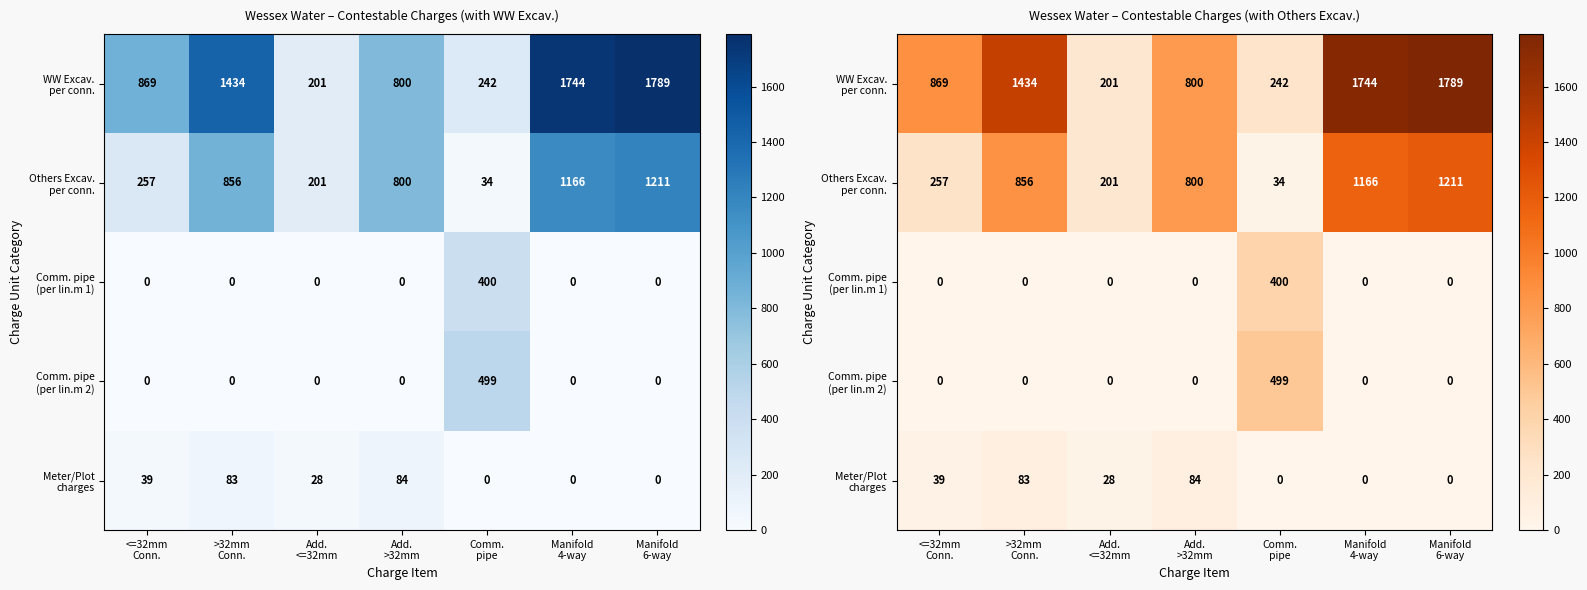

At which category does the chart reach its minimum across all series?

<=32mm
Conn.